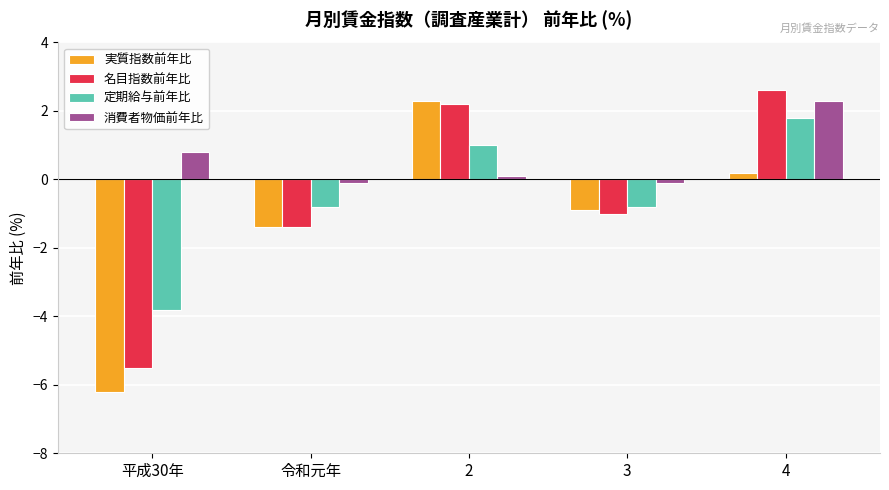

Which series has the widest spread of values?

実質指数前年比